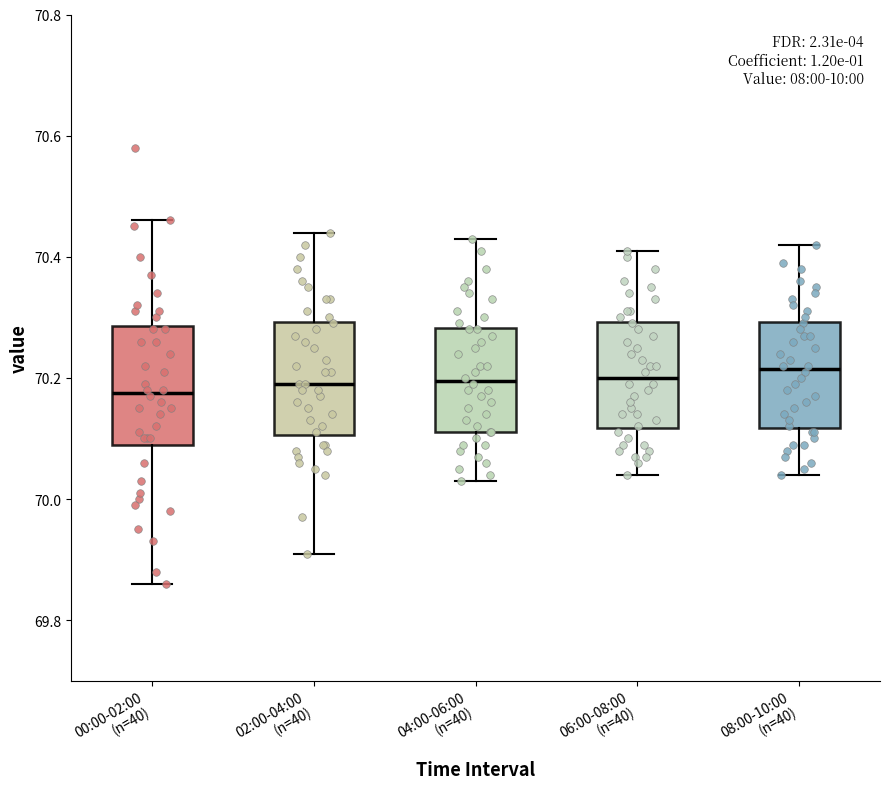

Reading left to right, transcribe this box plot: for each box, give where its median line is, the range the box spans, and where its two whiskers end, as read against the y-axis. The values are not printed on the chart, so give them approximately, as read against the axis.

00:00-02:00 (n=40): median 70.18, box 70.10 to 70.28, whiskers 69.86 to 70.46
02:00-04:00 (n=40): median 70.20, box 70.10 to 70.30, whiskers 69.92 to 70.44
04:00-06:00 (n=40): median 70.20, box 70.12 to 70.28, whiskers 70.04 to 70.44
06:00-08:00 (n=40): median 70.20, box 70.12 to 70.30, whiskers 70.04 to 70.42
08:00-10:00 (n=40): median 70.22, box 70.12 to 70.30, whiskers 70.04 to 70.42